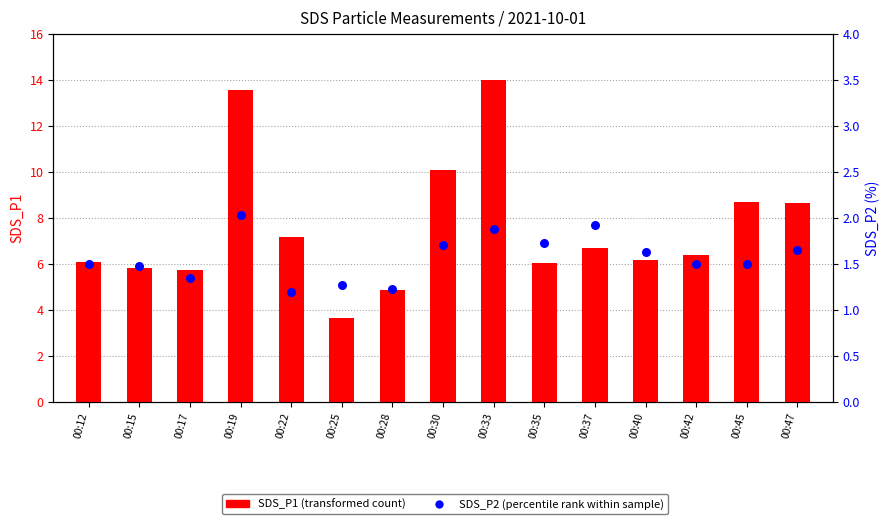

At which category is the sum across all series the highest?

00:33